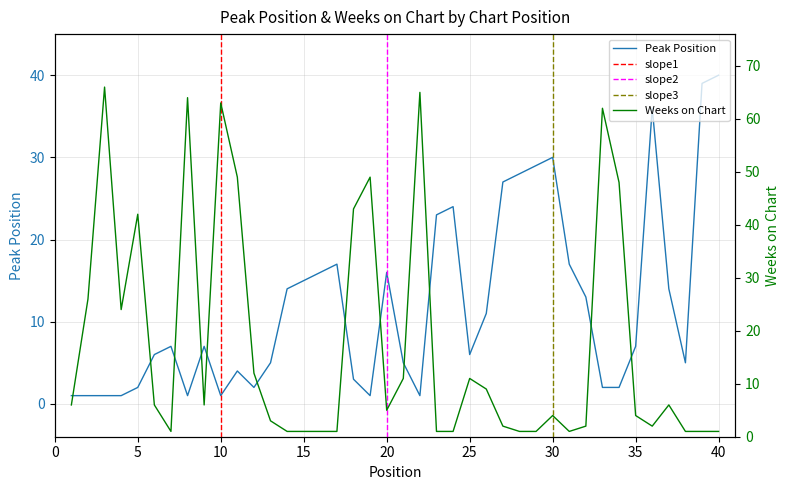

At which category does Peak Position reach its first local valley?

8